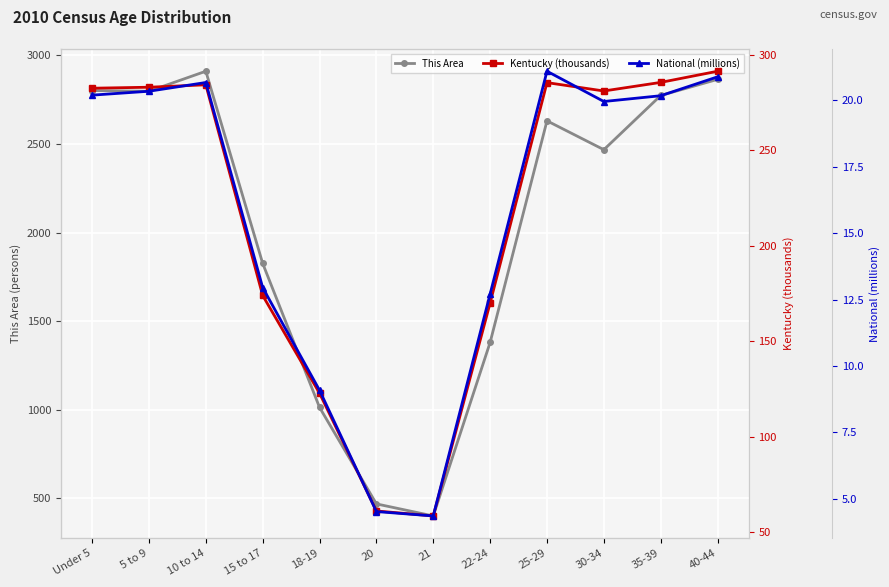

What is the sum of all This Area values?

24336